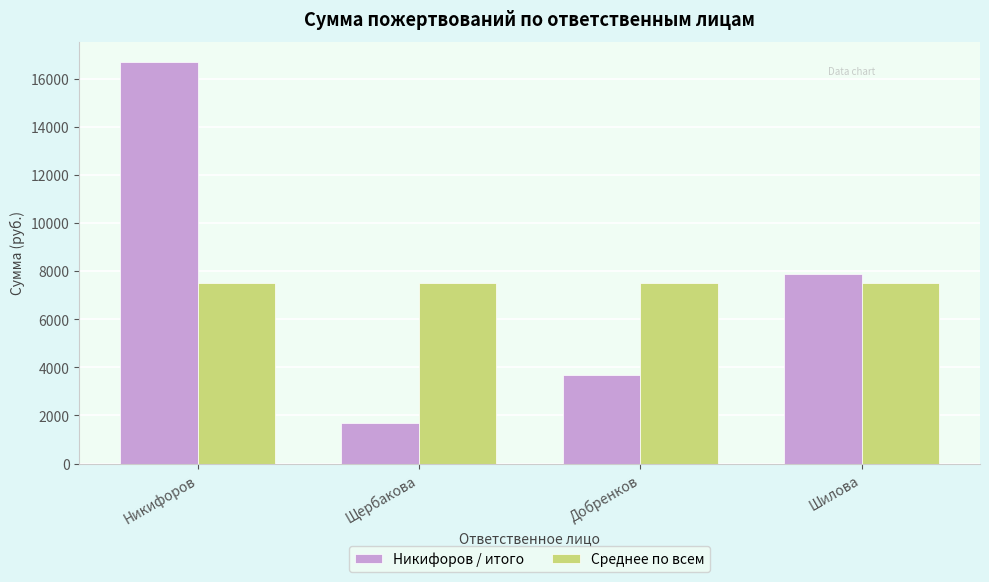

Where is Никифоров / итого nearest to the value 9200?

Шилова